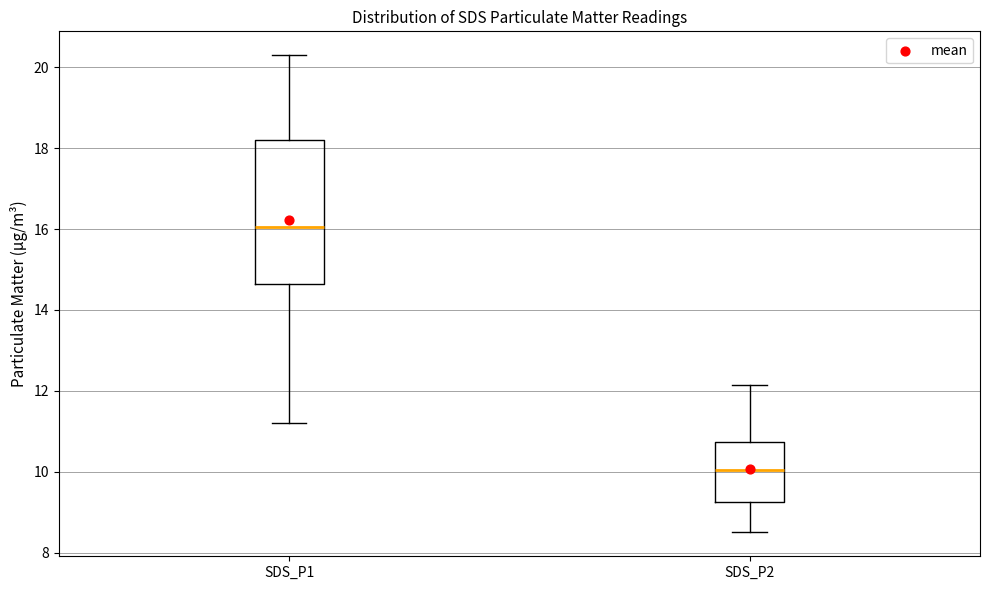

Where is the upper edge of the box for SDS_P2 on the y-axis? The values are not printed on the chart, so give them approximately, as read against the axis.

10.8